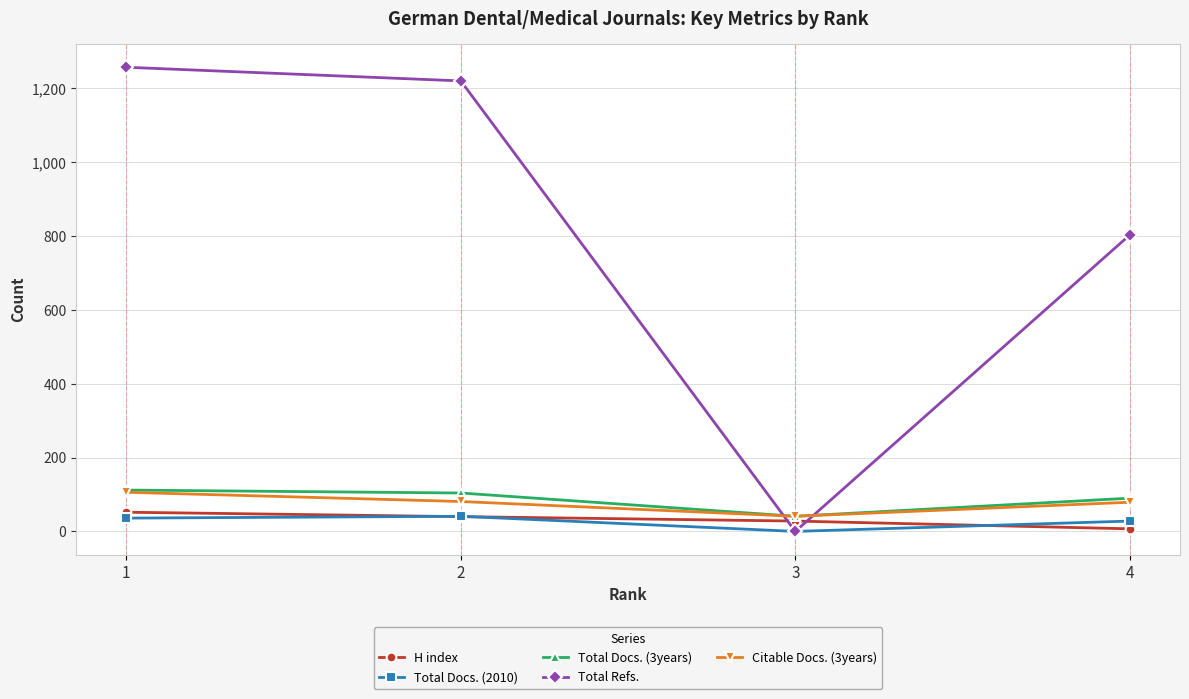

At which category does Total Docs. (2010) reach its first local peak?

2